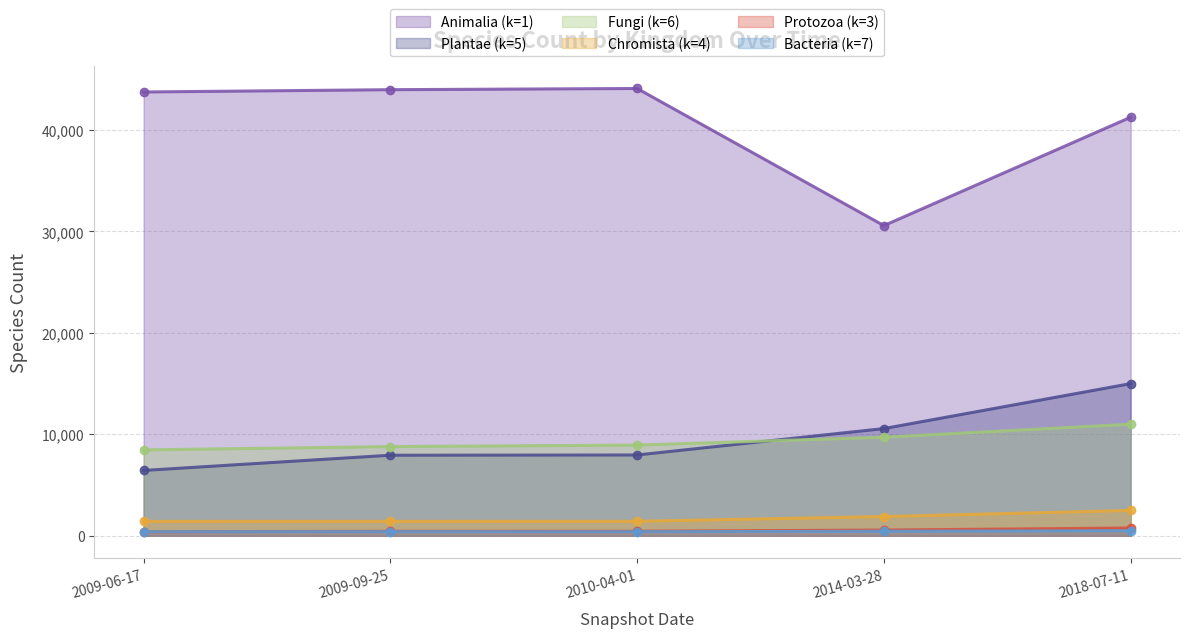

What is the difference between the maximum and second lowest values in the Protozoa (k=3) series?

322